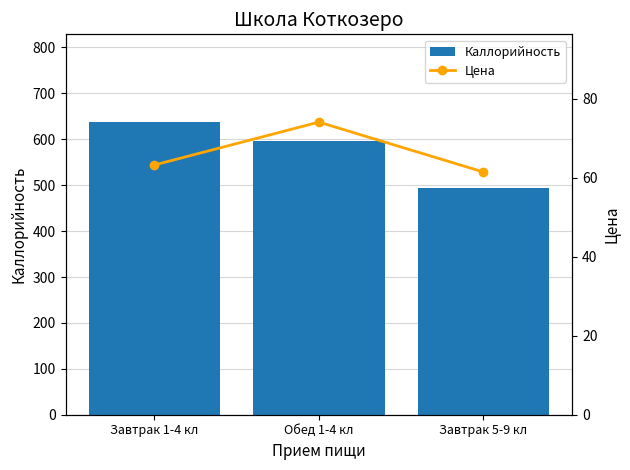

At how many categories does at least one series exceed 541?

2